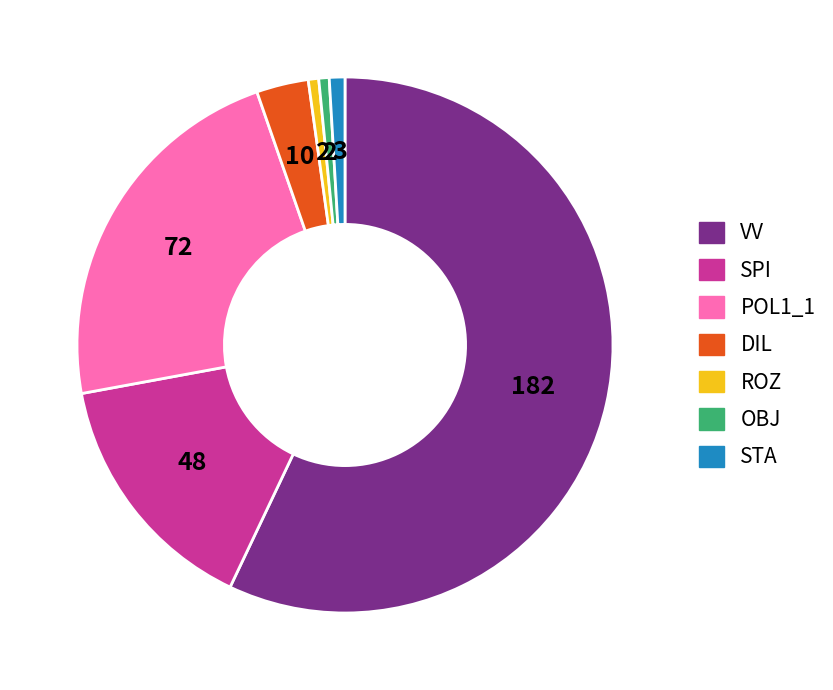

Is there a majority slice in this chart?

Yes